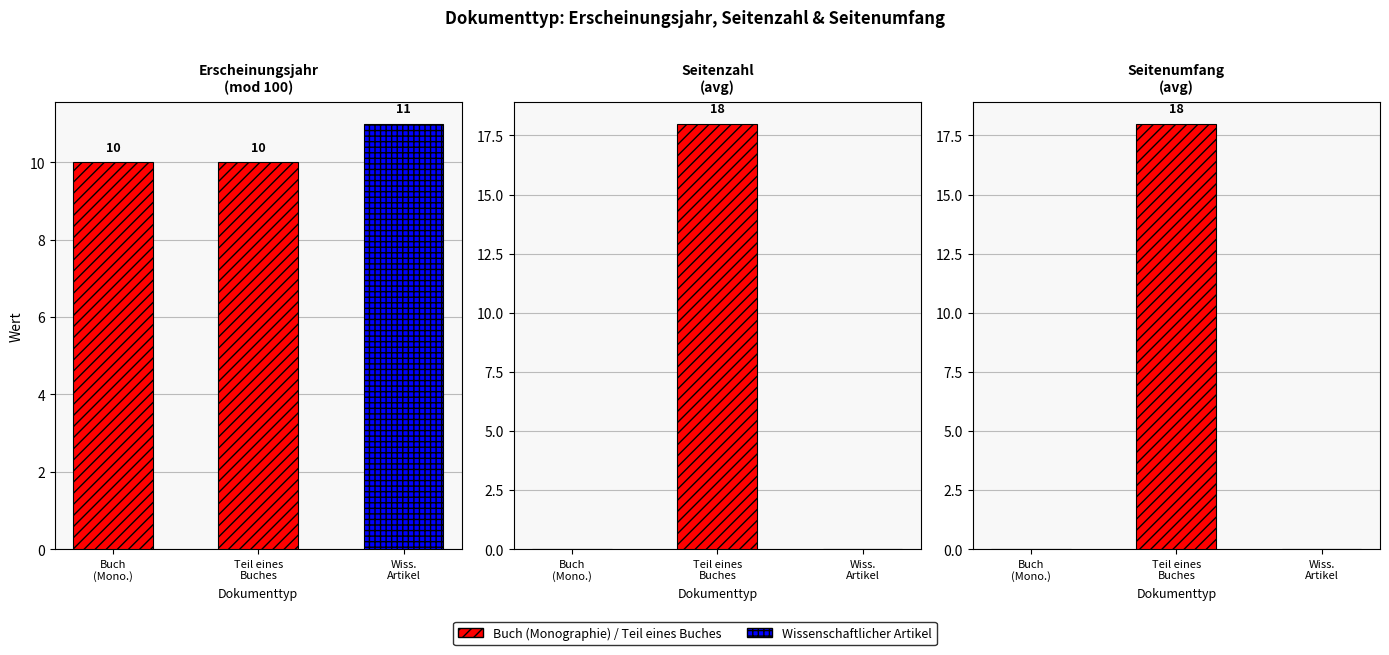

What is the average value of the Seitenzahl (avg) series?

6